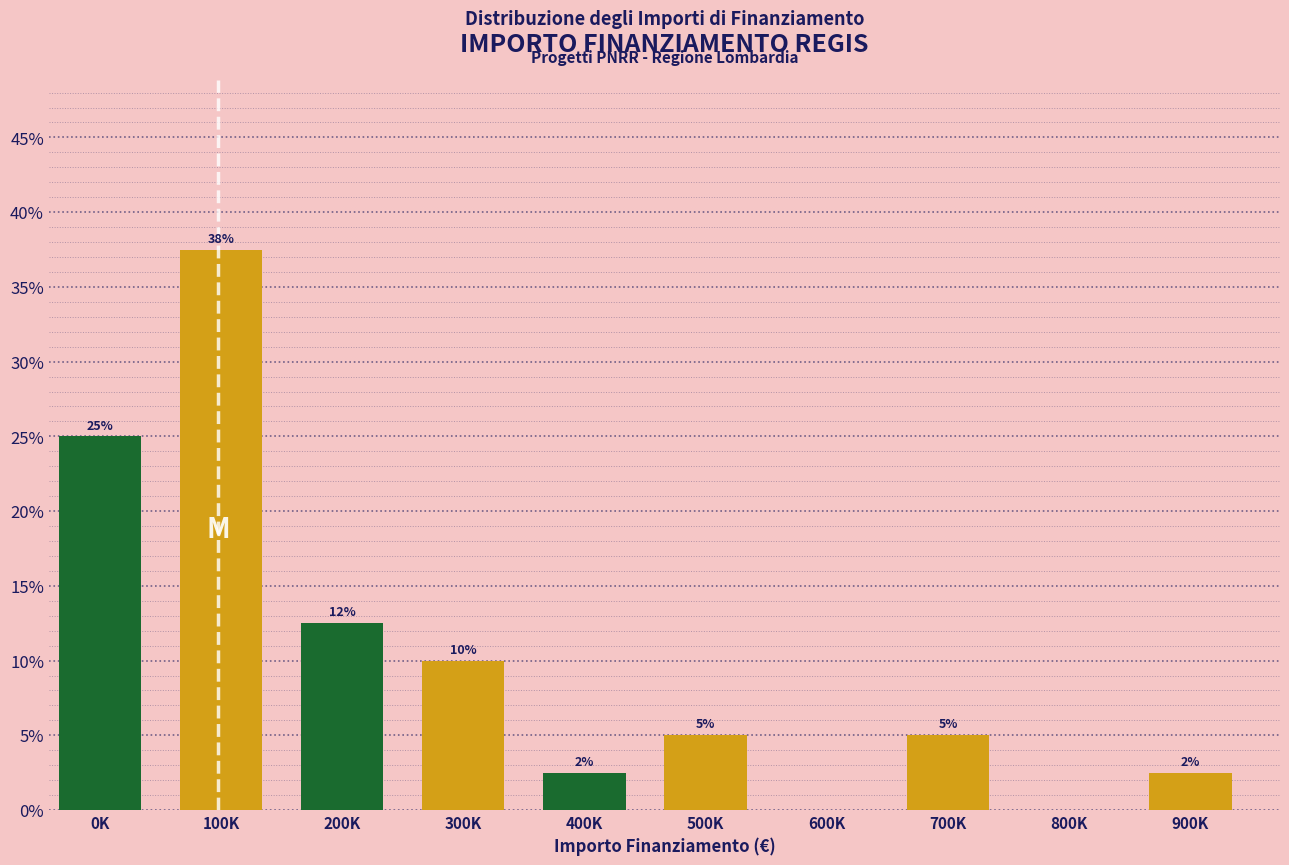

Where does the data first go above 5?

0K